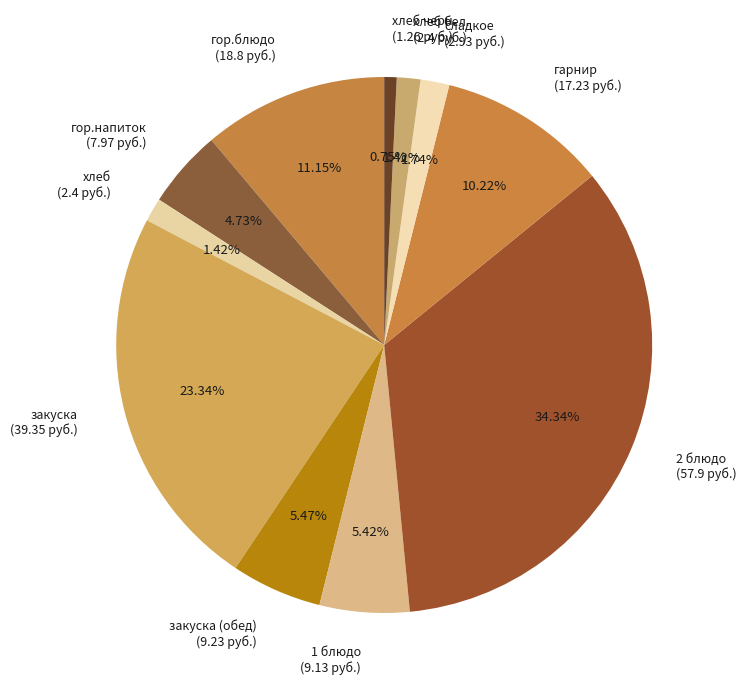

To the nearest percent, what is the average slice percentage?

9%